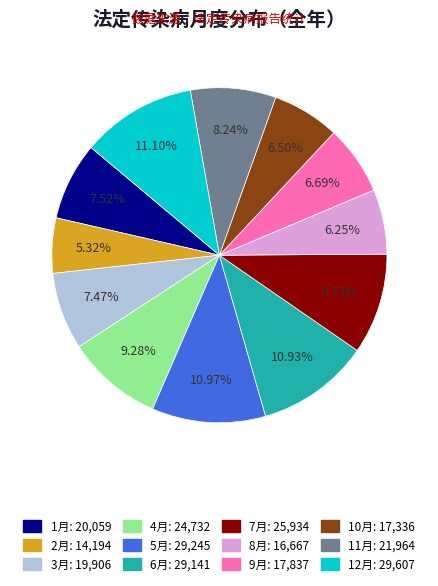

How many segments does this pie chart have?

12